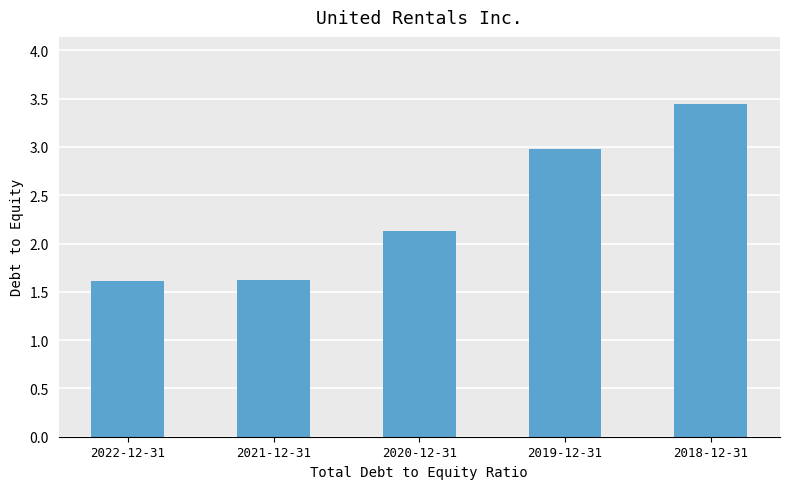

How many data points are above 2?

3